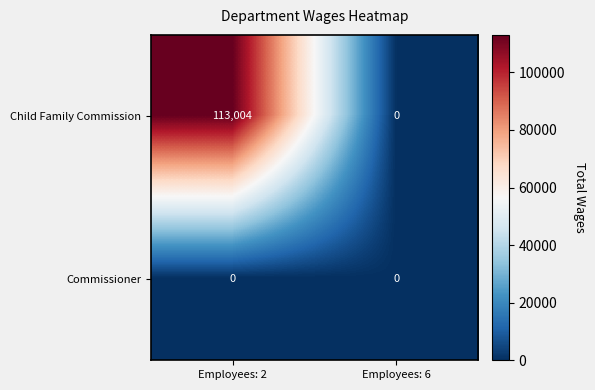

What is the greatest value displayed?

113004